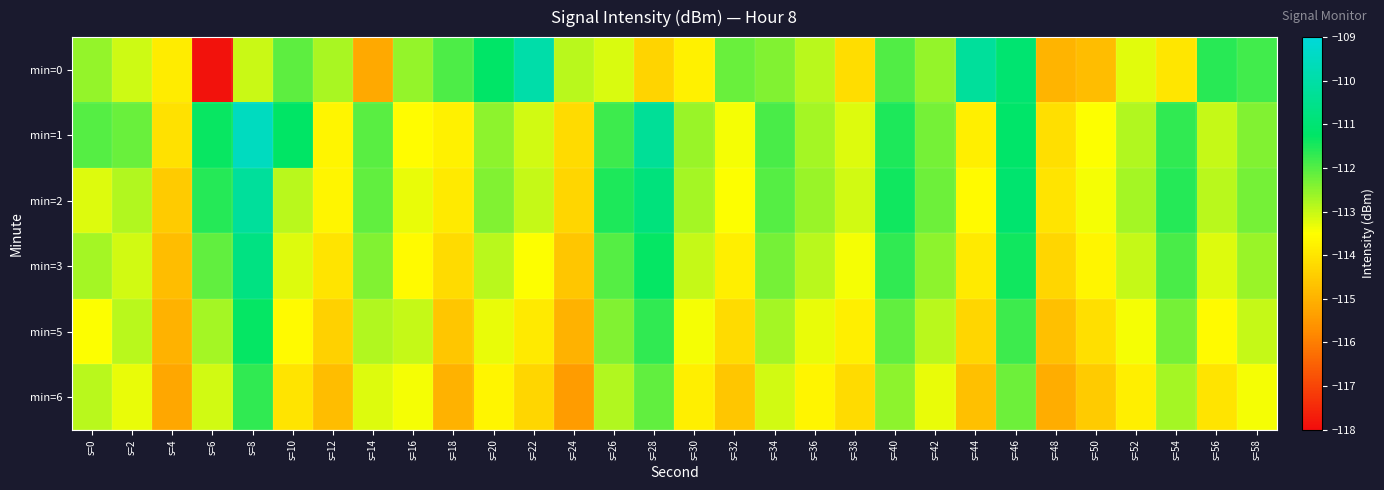

Reading left to right, list all the values displayed in this chart.

min=0: s=0=-112.6	s=2=-113.1	s=4=-113.9	s=6=-117.9	s=8=-113.0	s=10=-112.1	s=12=-112.7	s=14=-115.2	s=16=-112.6	s=18=-111.9	s=20=-111.2	s=22=-109.9	s=24=-112.9	s=26=-113.2	s=28=-114.3	s=30=-113.8	s=32=-112.2	s=34=-112.4	s=36=-112.9	s=38=-114.1	s=40=-112.0	s=42=-112.6	s=44=-110.2	s=46=-111.0	s=48=-115.0	s=50=-114.8	s=52=-113.2	s=54=-114.0	s=56=-111.6	s=58=-111.8
min=1: s=0=-112.0	s=2=-112.2	s=4=-114.1	s=6=-111.4	s=8=-109.5	s=10=-111.3	s=12=-113.7	s=14=-112.0	s=16=-113.6	s=18=-113.8	s=20=-112.5	s=22=-113.1	s=24=-114.2	s=26=-111.8	s=28=-110.3	s=30=-112.6	s=32=-113.4	s=34=-111.9	s=36=-112.7	s=38=-113.2	s=40=-111.5	s=42=-112.3	s=44=-113.8	s=46=-111.2	s=48=-114.1	s=50=-113.5	s=52=-112.8	s=54=-111.7	s=56=-113.0	s=58=-112.4
min=2: s=0=-113.2	s=2=-112.8	s=4=-114.5	s=6=-111.6	s=8=-110.2	s=10=-112.9	s=12=-113.7	s=14=-112.1	s=16=-113.3	s=18=-113.9	s=20=-112.4	s=22=-113.0	s=24=-114.3	s=26=-111.5	s=28=-110.8	s=30=-112.7	s=32=-113.5	s=34=-112.0	s=36=-112.6	s=38=-113.1	s=40=-111.4	s=42=-112.2	s=44=-113.6	s=46=-111.1	s=48=-114.0	s=50=-113.4	s=52=-112.7	s=54=-111.6	s=56=-112.9	s=58=-112.3
min=3: s=0=-112.7	s=2=-113.1	s=4=-114.8	s=6=-112.1	s=8=-110.7	s=10=-113.2	s=12=-114.0	s=14=-112.4	s=16=-113.6	s=18=-114.2	s=20=-112.9	s=22=-113.5	s=24=-114.6	s=26=-112.0	s=28=-111.3	s=30=-113.0	s=32=-113.8	s=34=-112.3	s=36=-112.9	s=38=-113.4	s=40=-111.7	s=42=-112.5	s=44=-113.9	s=46=-111.4	s=48=-114.3	s=50=-113.7	s=52=-113.0	s=54=-111.9	s=56=-113.2	s=58=-112.6
min=5: s=0=-113.5	s=2=-112.9	s=4=-115.0	s=6=-112.7	s=8=-111.3	s=10=-113.6	s=12=-114.4	s=14=-112.8	s=16=-113.0	s=18=-114.6	s=20=-113.3	s=22=-113.9	s=24=-115.0	s=26=-112.4	s=28=-111.7	s=30=-113.4	s=32=-114.2	s=34=-112.7	s=36=-113.3	s=38=-113.8	s=40=-112.1	s=42=-112.9	s=44=-114.3	s=46=-111.8	s=48=-114.7	s=50=-114.1	s=52=-113.4	s=54=-112.3	s=56=-113.6	s=58=-113.0
min=6: s=0=-112.9	s=2=-113.3	s=4=-115.2	s=6=-113.1	s=8=-111.7	s=10=-114.0	s=12=-114.8	s=14=-113.2	s=16=-113.4	s=18=-115.0	s=20=-113.7	s=22=-114.3	s=24=-115.4	s=26=-112.8	s=28=-112.1	s=30=-113.8	s=32=-114.6	s=34=-113.1	s=36=-113.7	s=38=-114.2	s=40=-112.5	s=42=-113.3	s=44=-114.7	s=46=-112.2	s=48=-115.1	s=50=-114.5	s=52=-113.8	s=54=-112.7	s=56=-114.0	s=58=-113.4